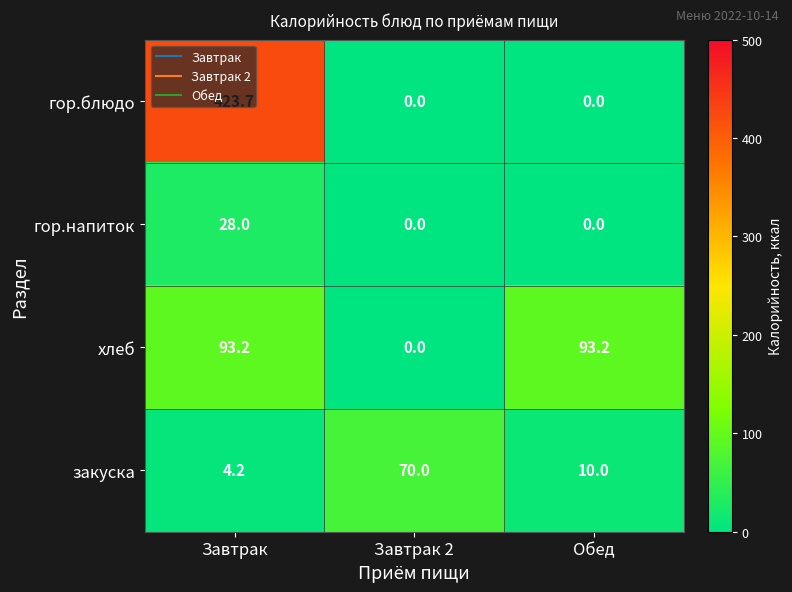

The хлеб series shows 29.5 at Завтрак. True or false?

False